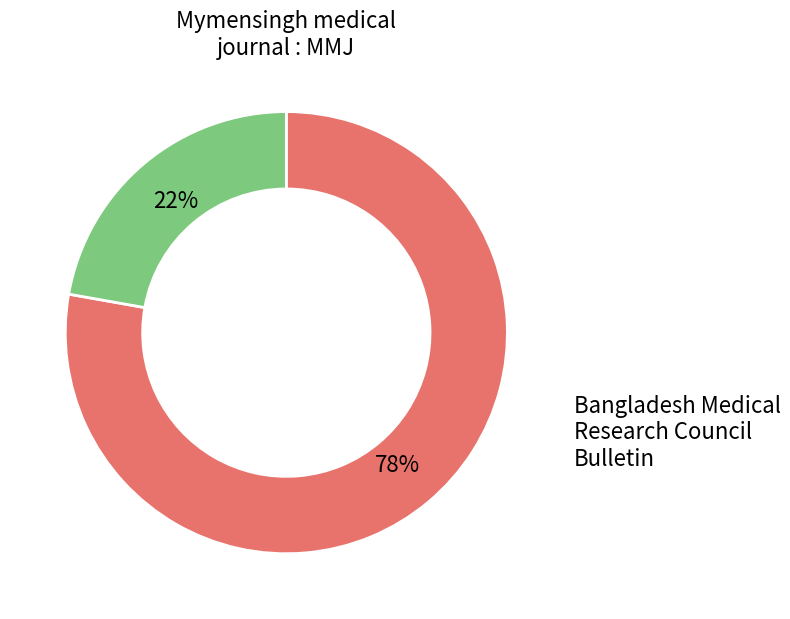

What is the total percentage of Mymensingh medical journal : MMJ and Bangladesh Medical Research Council Bulletin?

100.0%